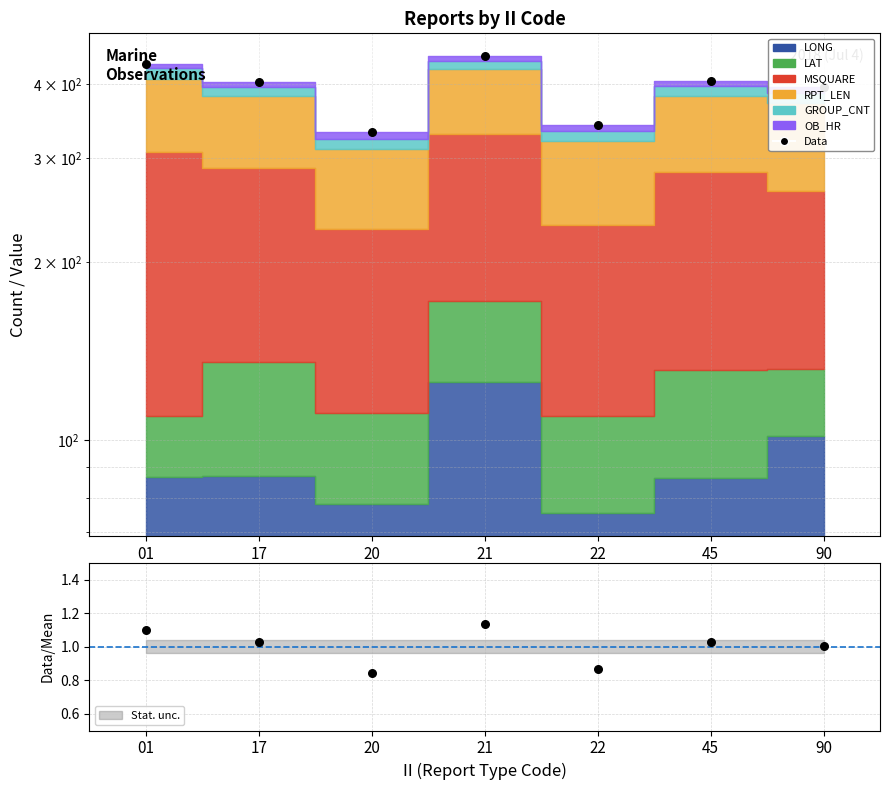

What is the change in value from 17 to 22?

-62.5